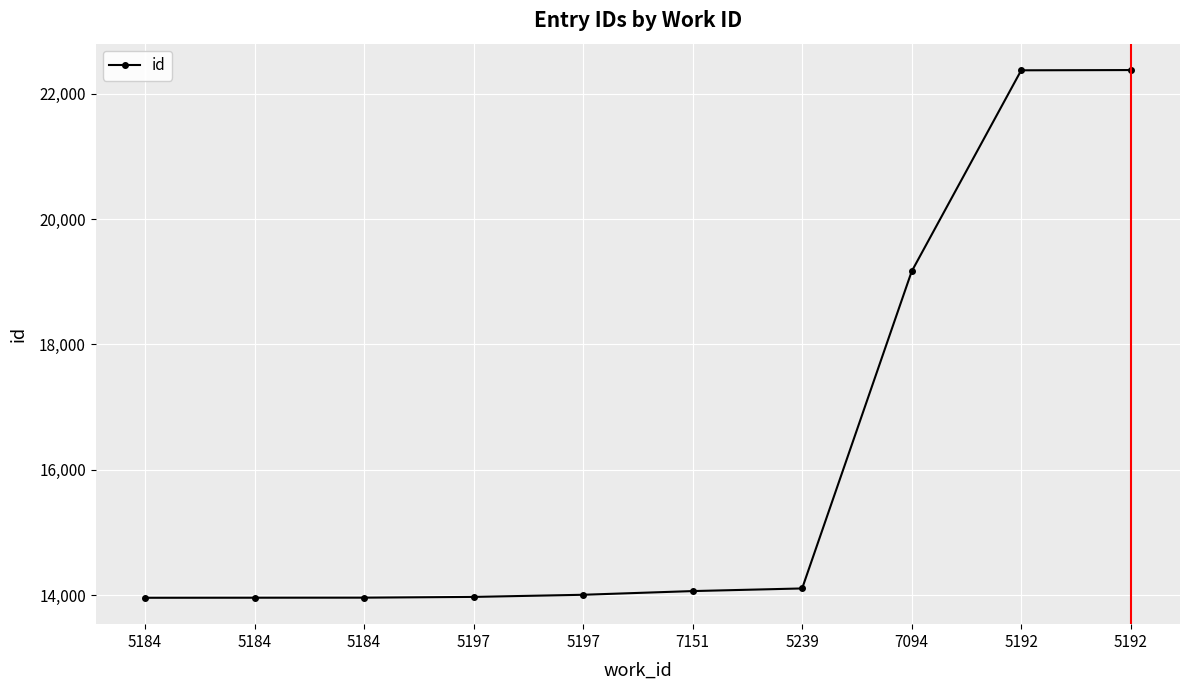

List the labels in order of value, smallest first.

5184, 5184, 5184, 5197, 5197, 7151, 5239, 7094, 5192, 5192